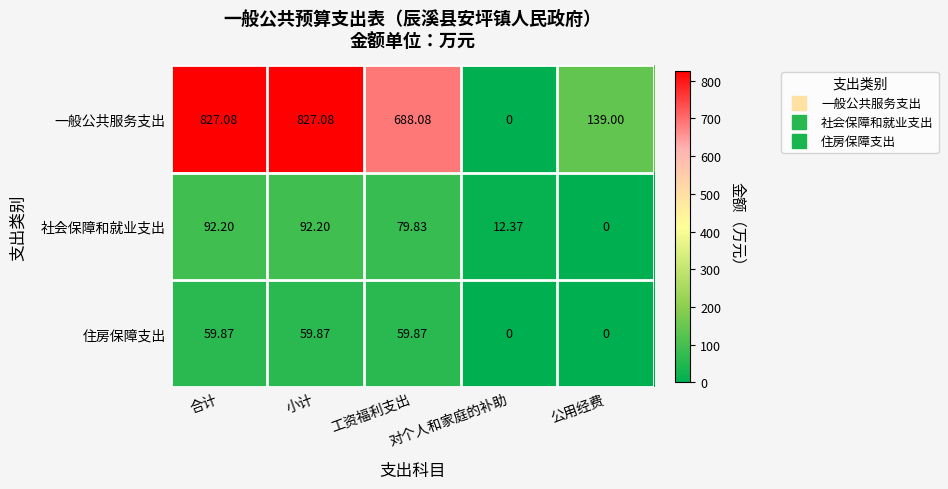

Which series has the widest spread of values?

一般公共服务支出